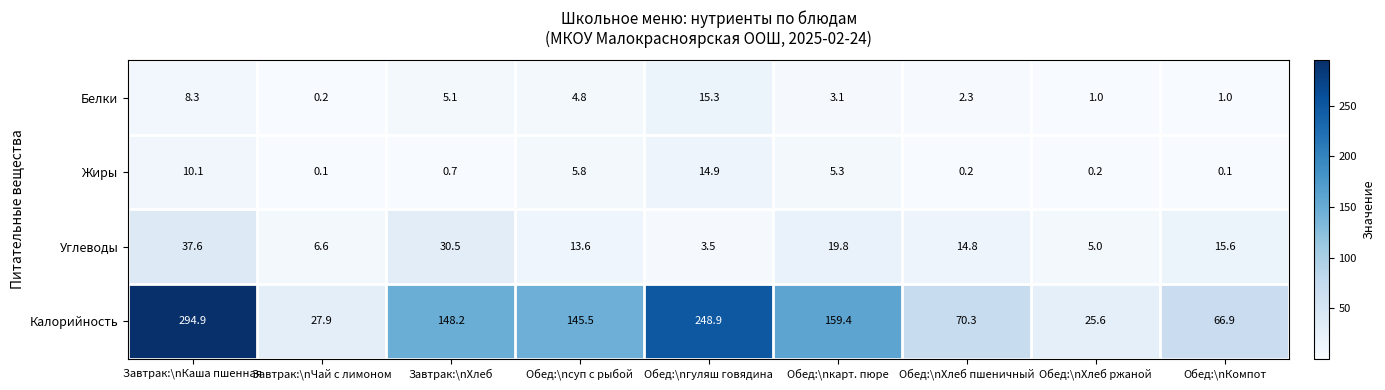

The Жиры series shows 0.1 at Обед:\nКомпот. True or false?

True